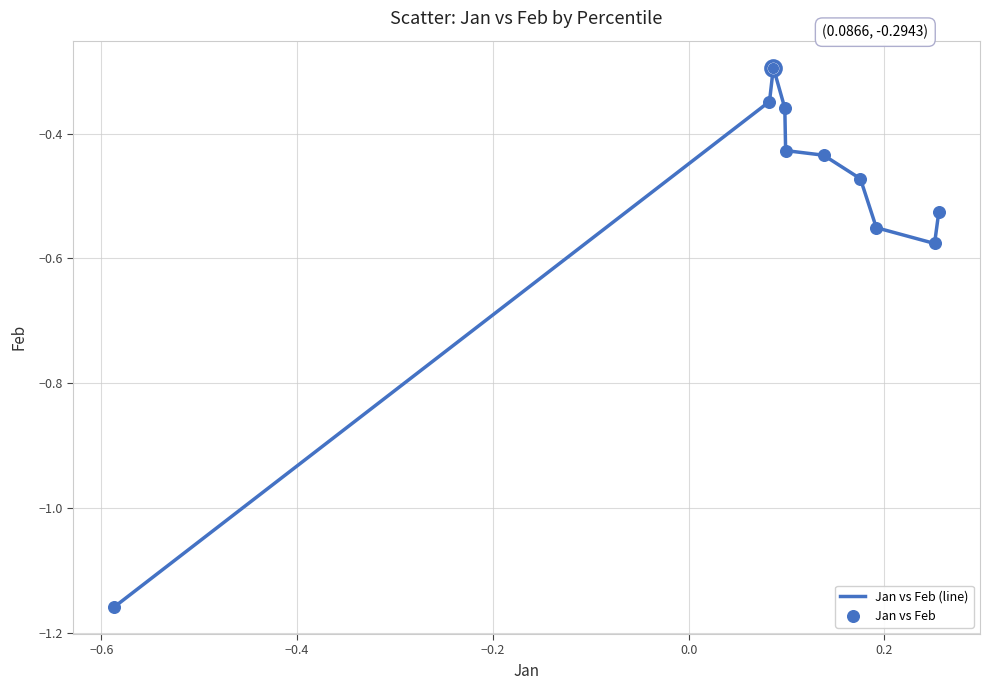

How many lines are shown in the chart?

1